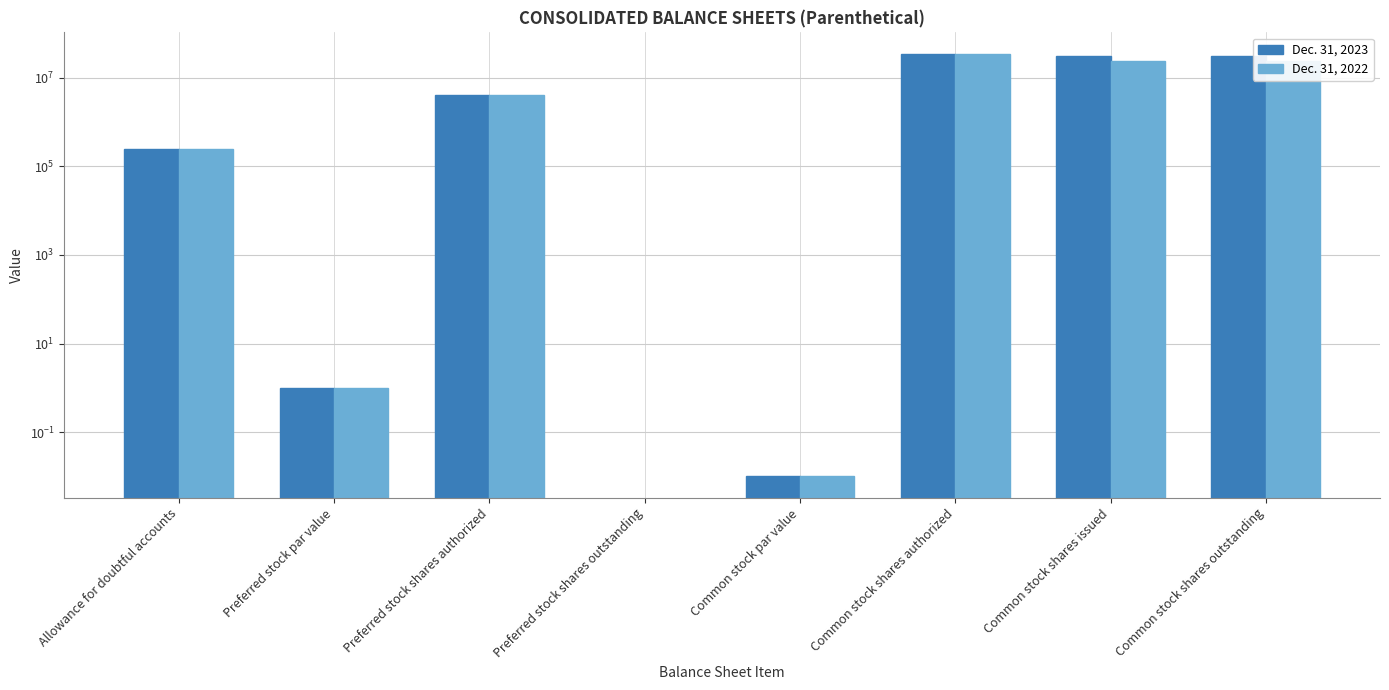

At Common stock shares authorized, list the series in order from smallest to largest.

Dec. 31, 2023, Dec. 31, 2022